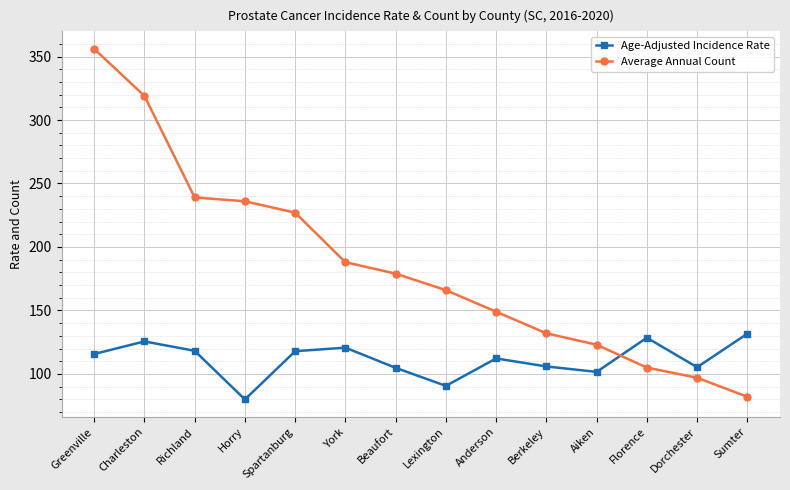

What is the average value of the Age-Adjusted Incidence Rate series?

111.3